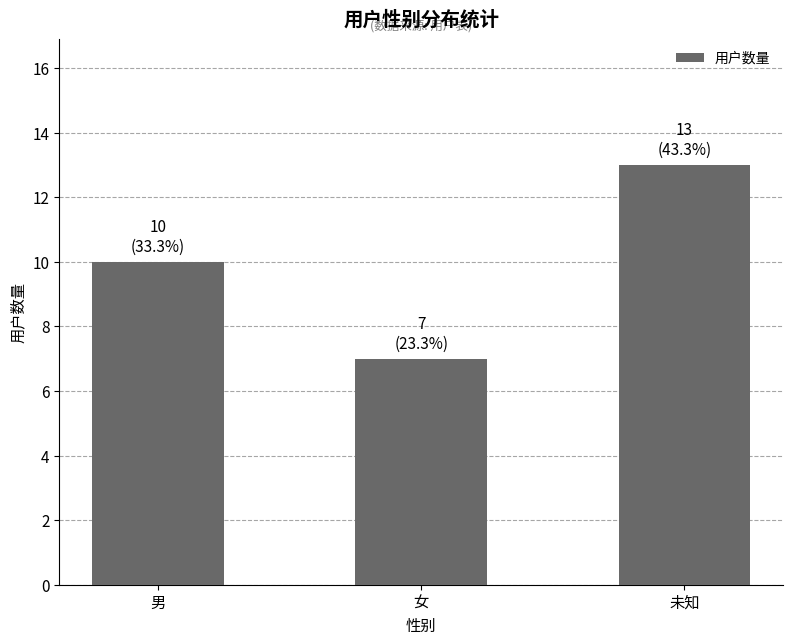

Are the bars grouped side by side (vs. stacked)?

No